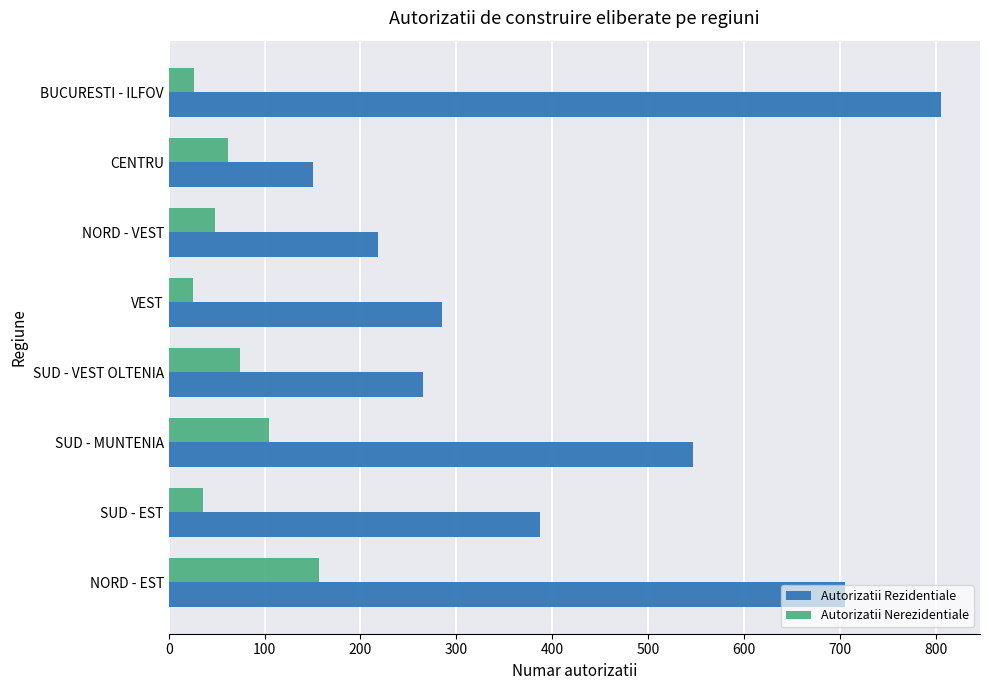

List the series in order of their peak value, highest first.

Autorizatii Rezidentiale, Autorizatii Nerezidentiale